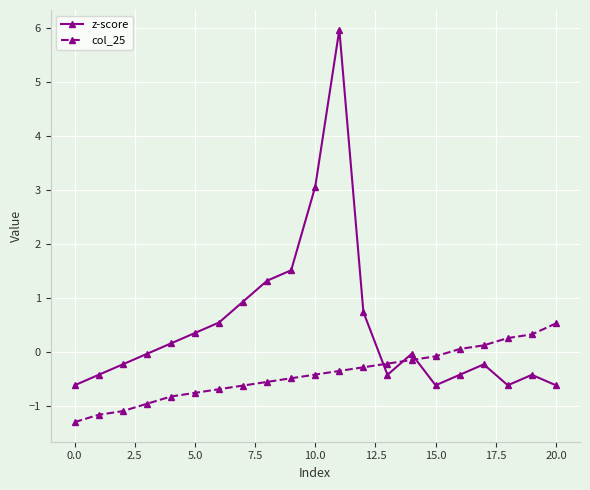

Which series has the widest spread of values?

z-score